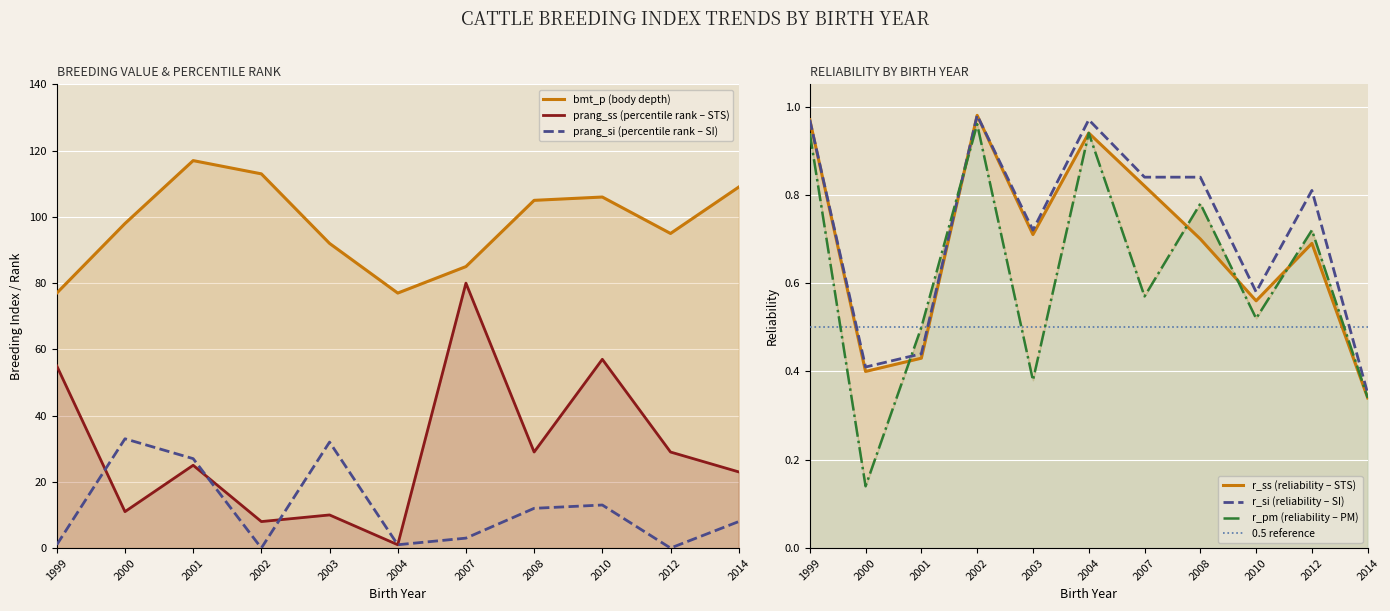

Reading left to right, extract all data points from this chart.

r_ss: 1999=1.0	2000=0.4	2001=0.4	2002=1.0	2003=0.7	2004=0.9	2007=0.8	2008=0.7	2010=0.6	2012=0.7	2014=0.3
r_si: 1999=1.0	2000=0.4	2001=0.4	2002=1.0	2003=0.7	2004=1.0	2007=0.8	2008=0.8	2010=0.6	2012=0.8	2014=0.3
r_pm: 1999=0.9	2000=0.1	2001=0.5	2002=1.0	2003=0.4	2004=0.9	2007=0.6	2008=0.8	2010=0.5	2012=0.7	2014=0.3
bmt_p: 1999=77.0	2000=98.0	2001=117.0	2002=113.0	2003=92.0	2004=77.0	2007=85.0	2008=105.0	2010=106.0	2012=95.0	2014=109.0
prang_ss: 1999=55.0	2000=11.0	2001=25.0	2002=8.0	2003=10.0	2004=1.0	2007=80.0	2008=29.0	2010=57.0	2012=29.0	2014=23.0
prang_si: 1999=1.0	2000=33.0	2001=27.0	2002=0.0	2003=32.0	2004=1.0	2007=3.0	2008=12.0	2010=13.0	2012=0.0	2014=8.0